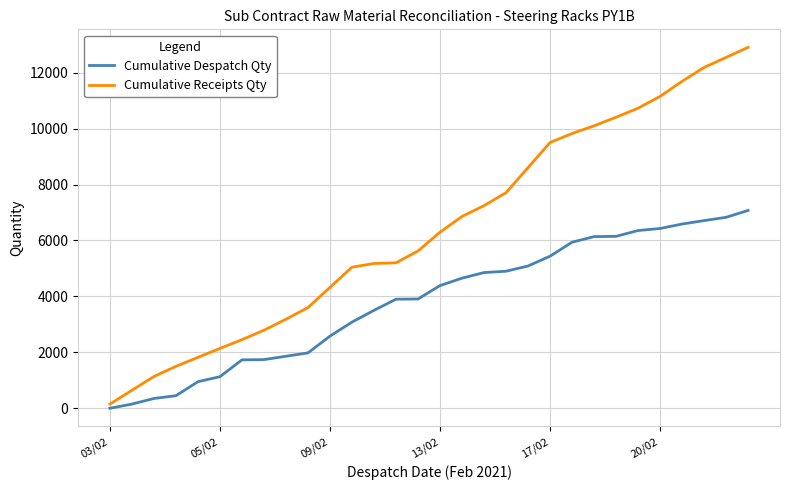

List the series in order of their overall mean, lowest first.

Cumulative Despatch Qty, Cumulative Receipts Qty